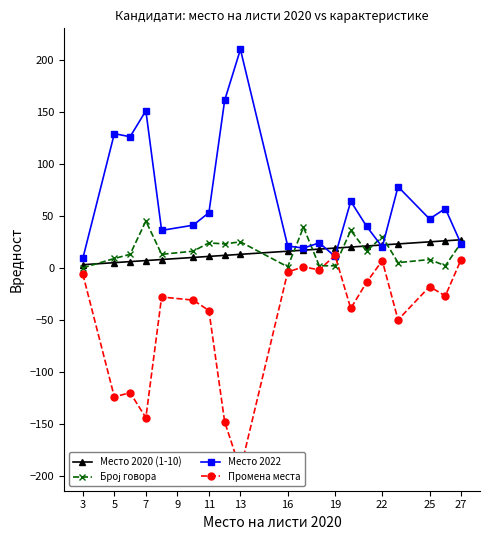

List the series in order of their peak value, highest first.

Место 2022, Број говора, Место 2020 (1-10), Промена места